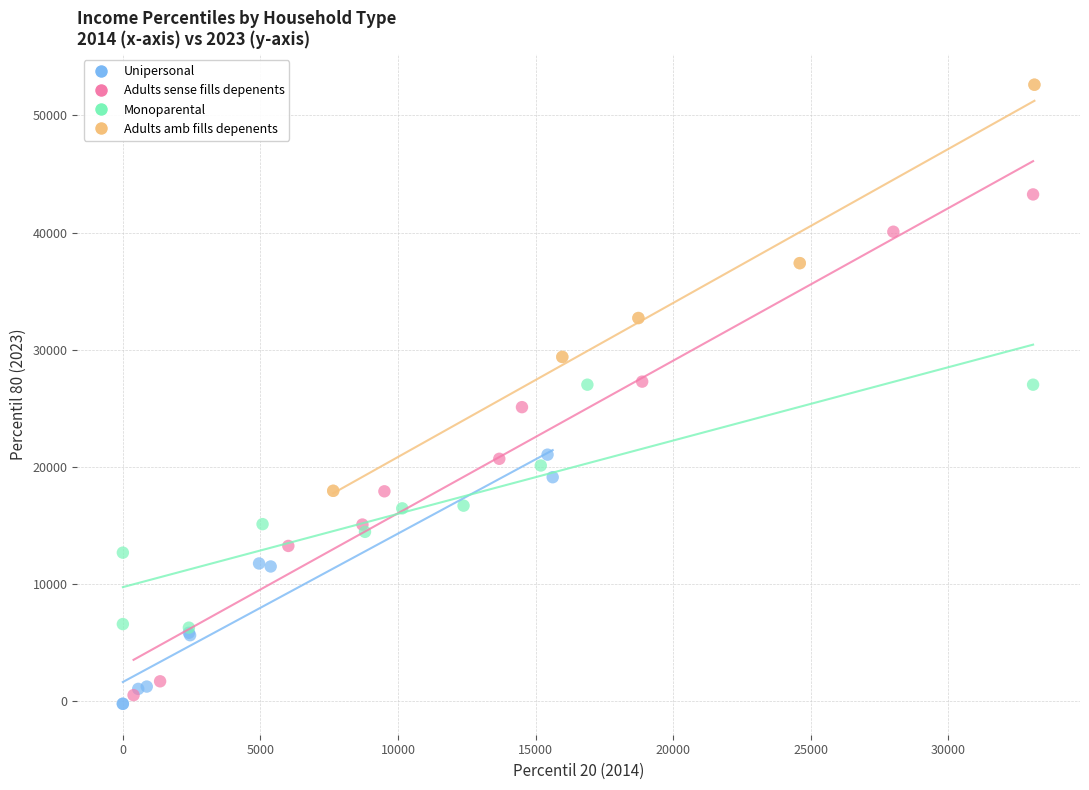

Which series reaches the maximum Y coordinate?

Adults amb fills depenents